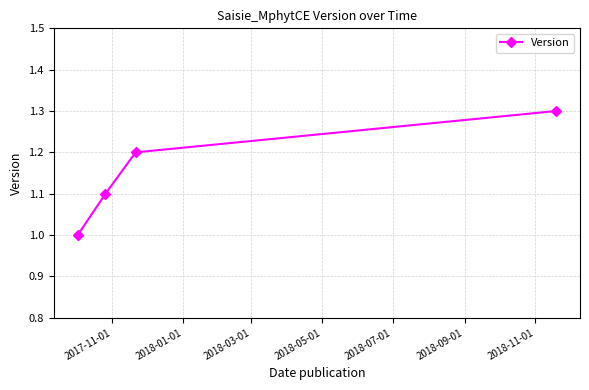

What is the smallest value displayed?

1.0